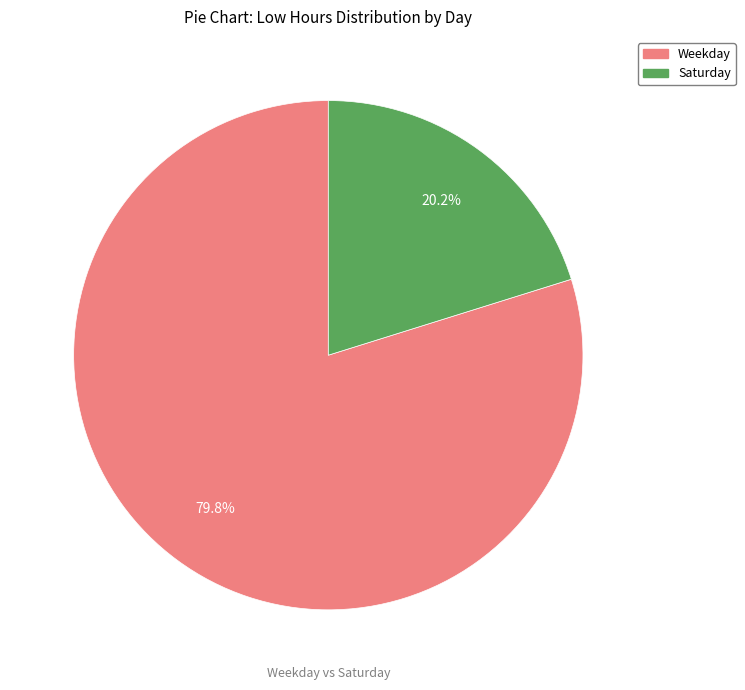

Is there any slice that represents more than half of the pie?

Yes